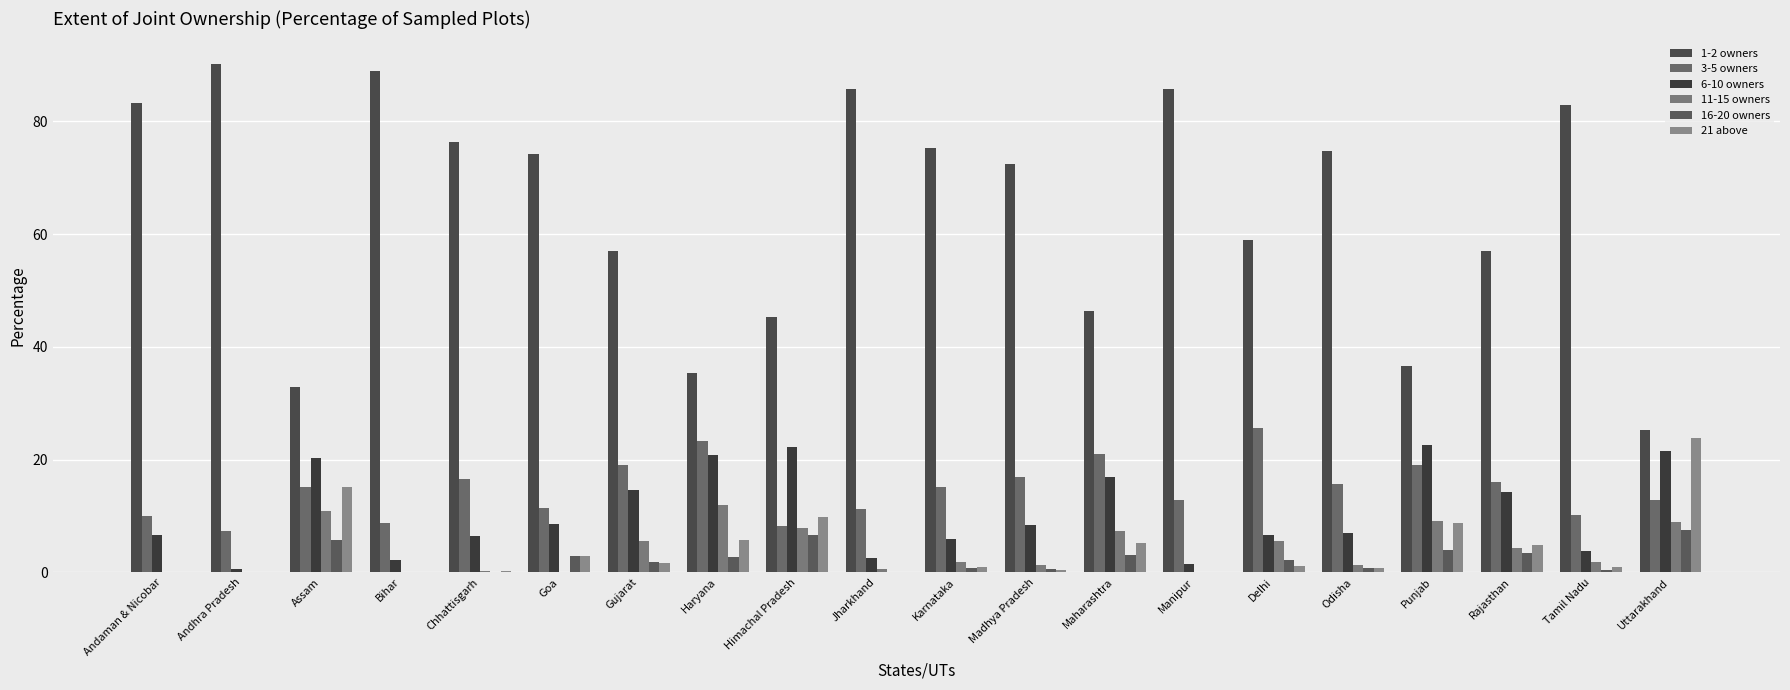

How many groups of bars are there?

20